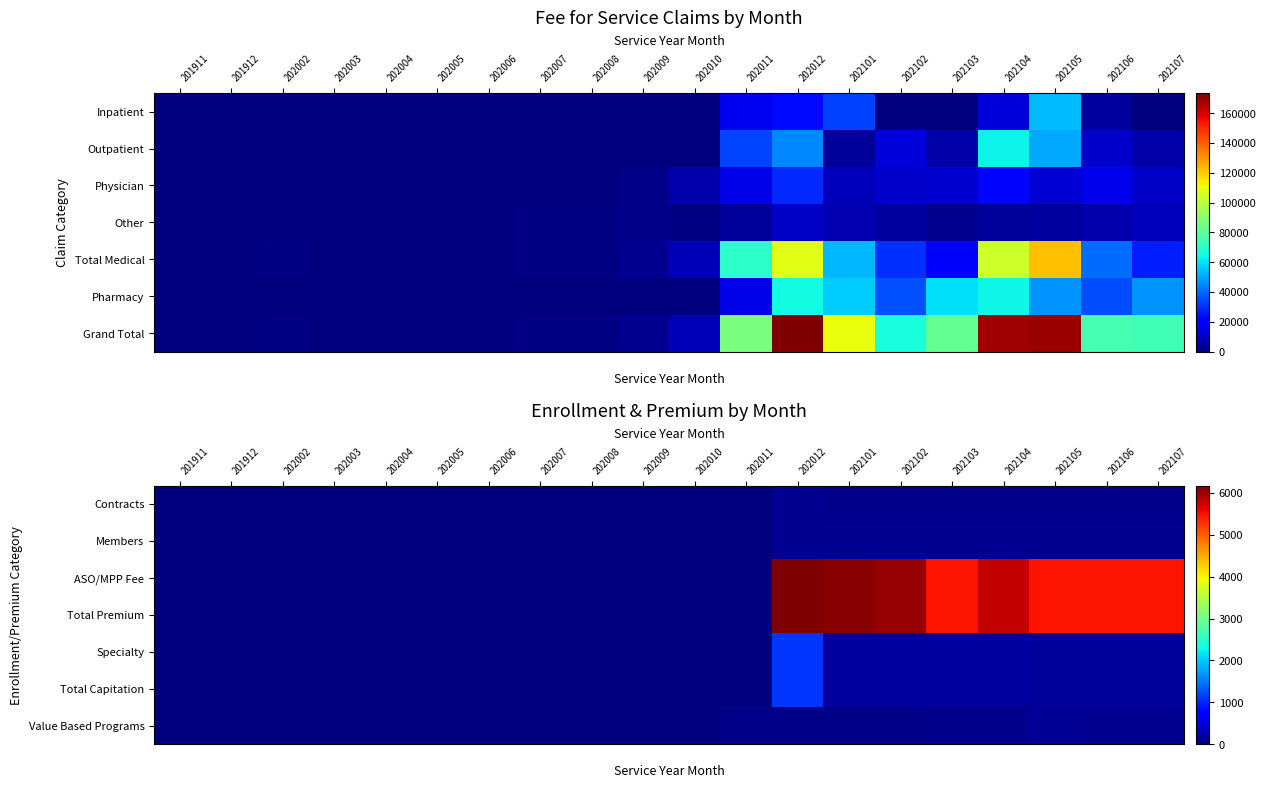

List the labels in order of Contracts value, largest first.

202012, 202101, 202103, 202104, 202102, 202105, 202106, 202107, 201911, 201912, 202002, 202003, 202004, 202005, 202006, 202007, 202008, 202009, 202010, 202011